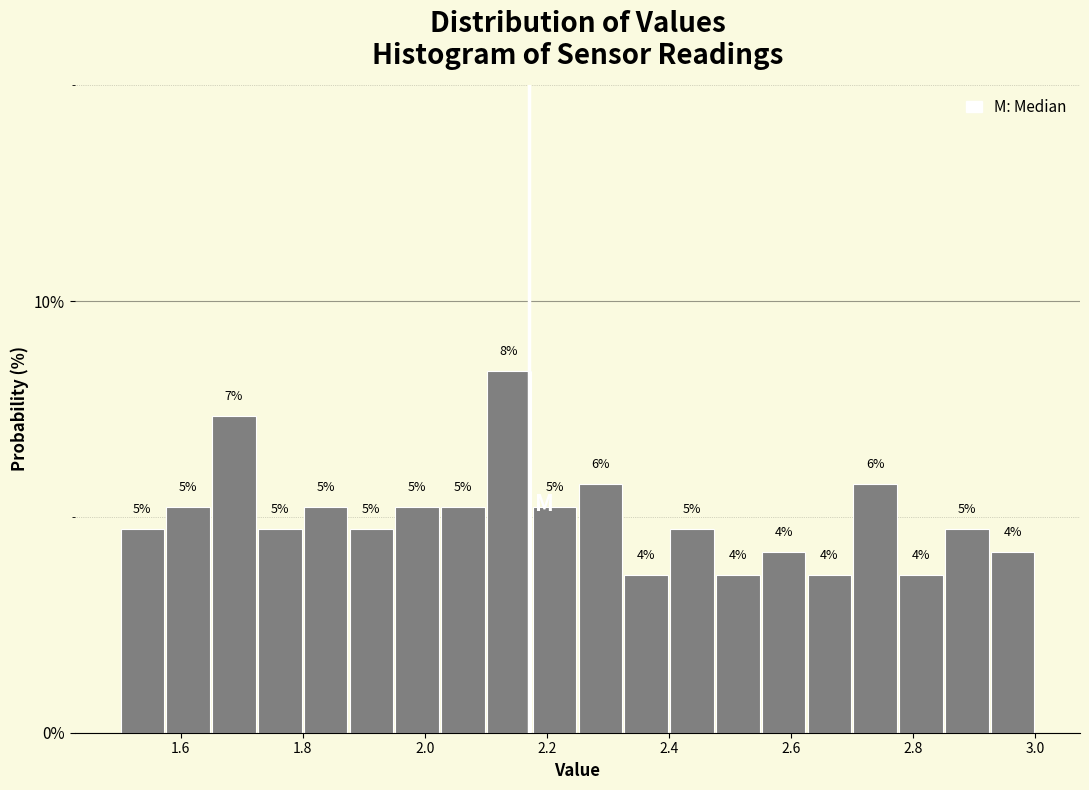

Read against the x-axis, roughly where is the centre of the tallest bar?

2.14